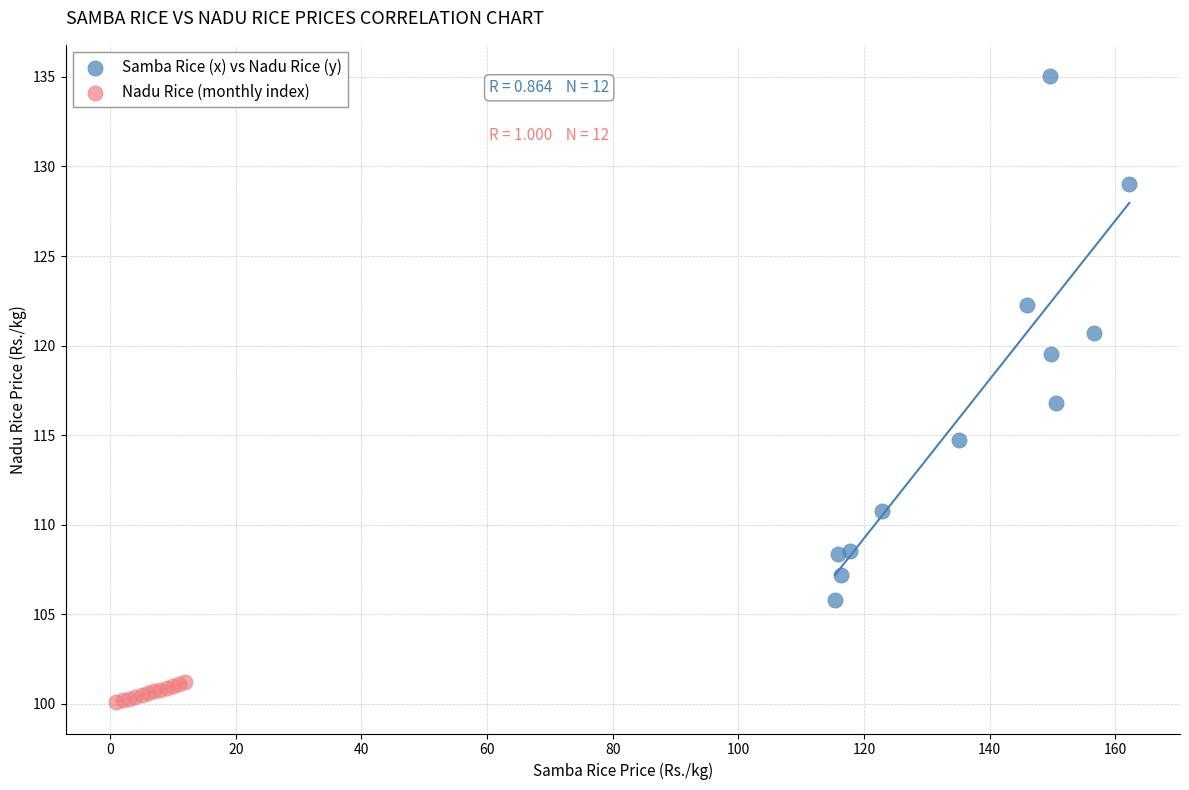

Which series contains the highest Y value?

Samba Rice (x) vs Nadu Rice (y)